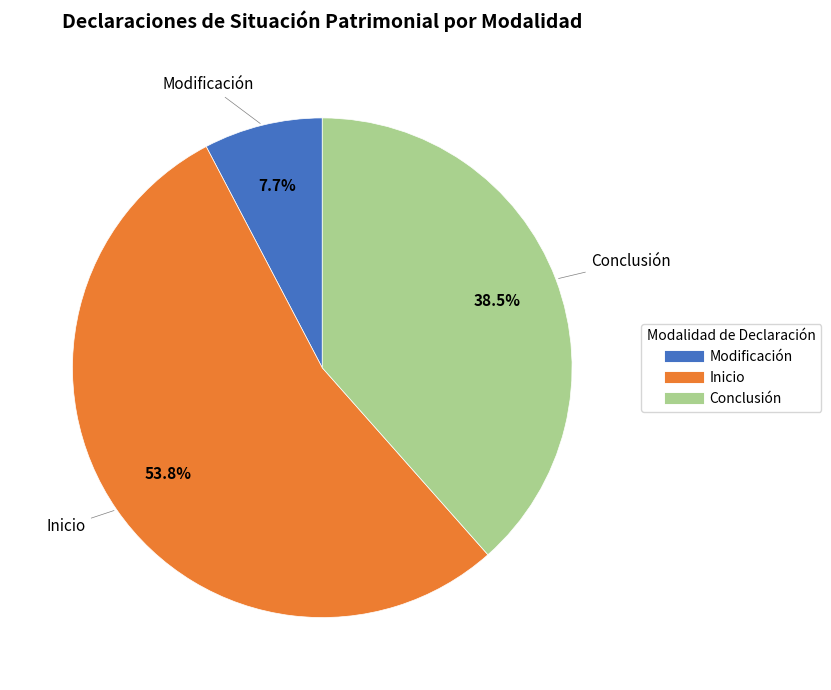

Is there a majority slice in this chart?

Yes